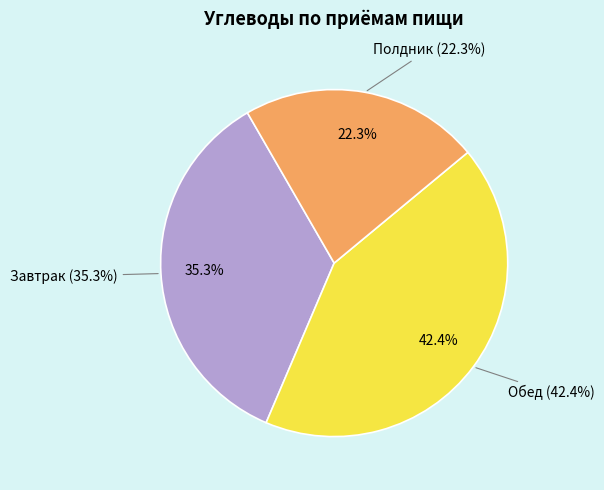

Is the sum of Обед and Полдник greater than half?

Yes